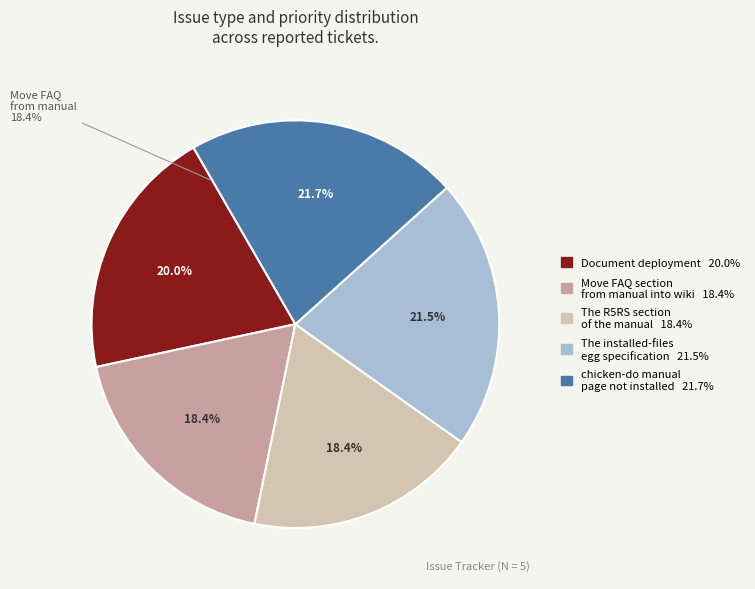

What percentage is the The installed-files egg specification slice, to the nearest percent?

21%